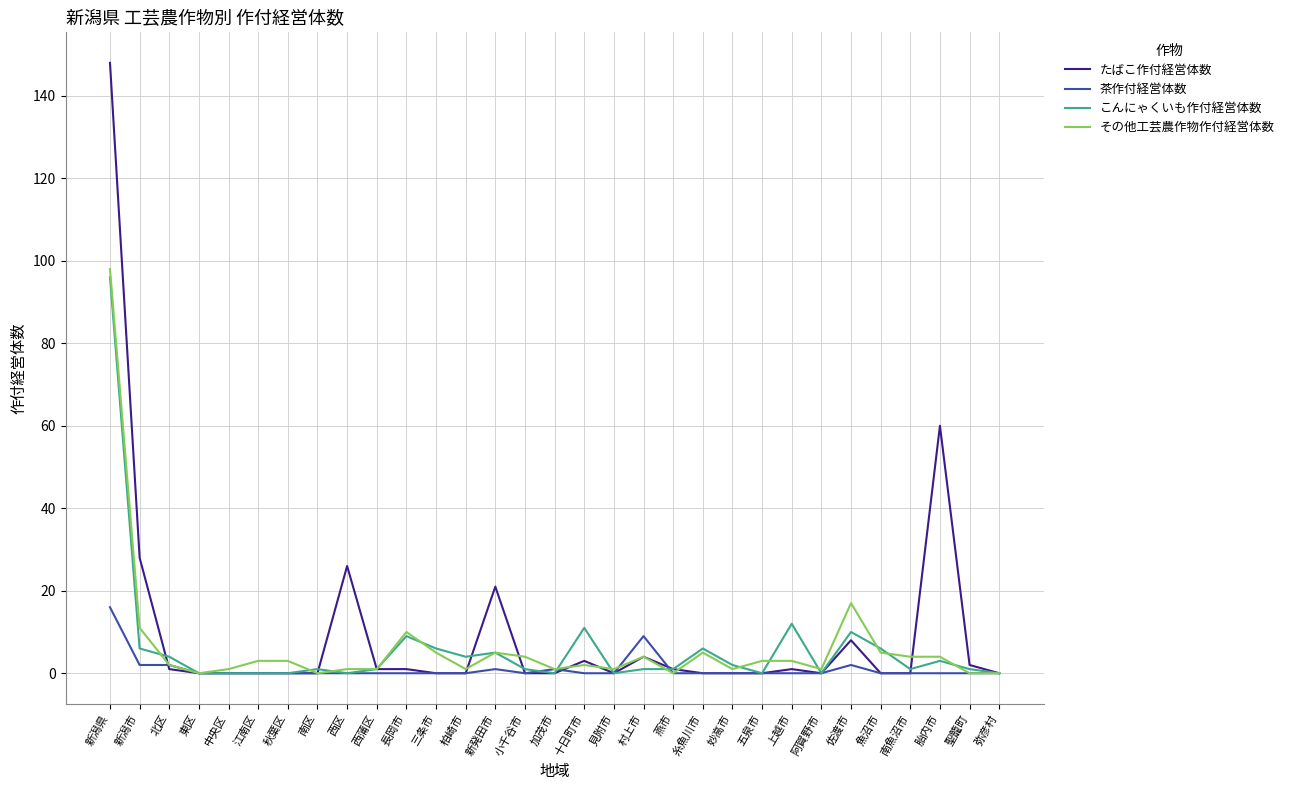

Is it true that たばこ作付経営体数 equals 0 at 南区?

True